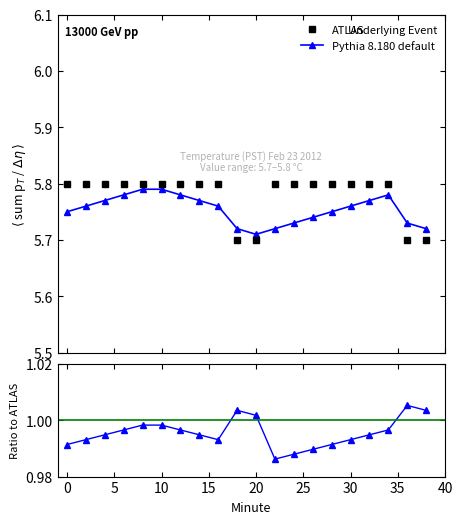

Reading right to left, what are all the values shown in this chart?

ATLAS: 38=5.7	36=5.7	34=5.8	32=5.8	30=5.8	28=5.8	26=5.8	24=5.8	22=5.8	20=5.7	18=5.7	16=5.8	14=5.8	12=5.8	10=5.8	8=5.8	6=5.8	4=5.8	2=5.8	0=5.8
Pythia 8.180 default: 38=5.7	36=5.7	34=5.8	32=5.8	30=5.8	28=5.8	26=5.7	24=5.7	22=5.7	20=5.7	18=5.7	16=5.8	14=5.8	12=5.8	10=5.8	8=5.8	6=5.8	4=5.8	2=5.8	0=5.8